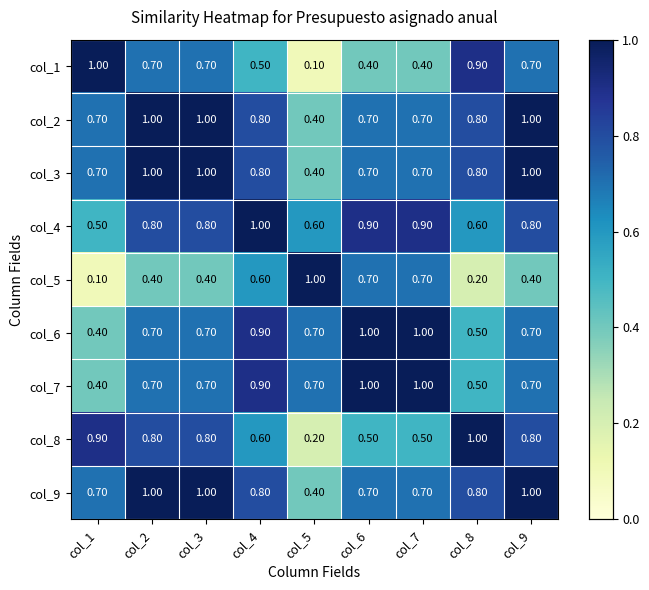

What is the sum of the col_6 values at col_2 and col_6?

1.7